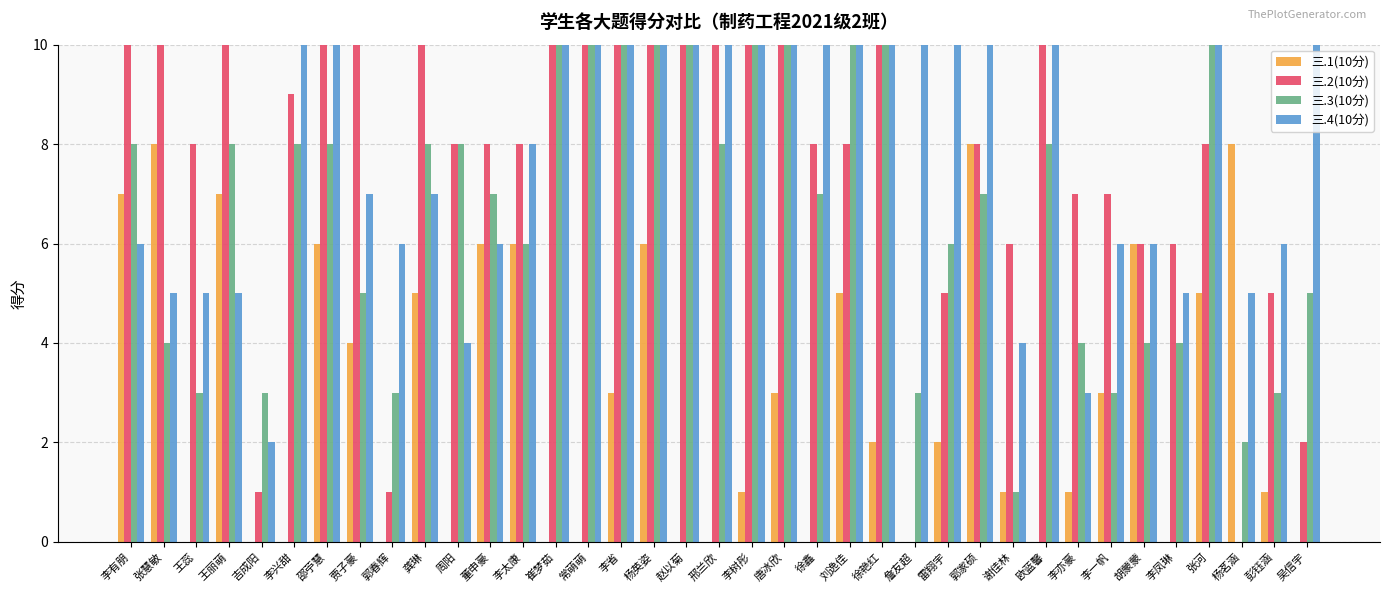

Which series has the largest total across all categories?

三.4(10分)